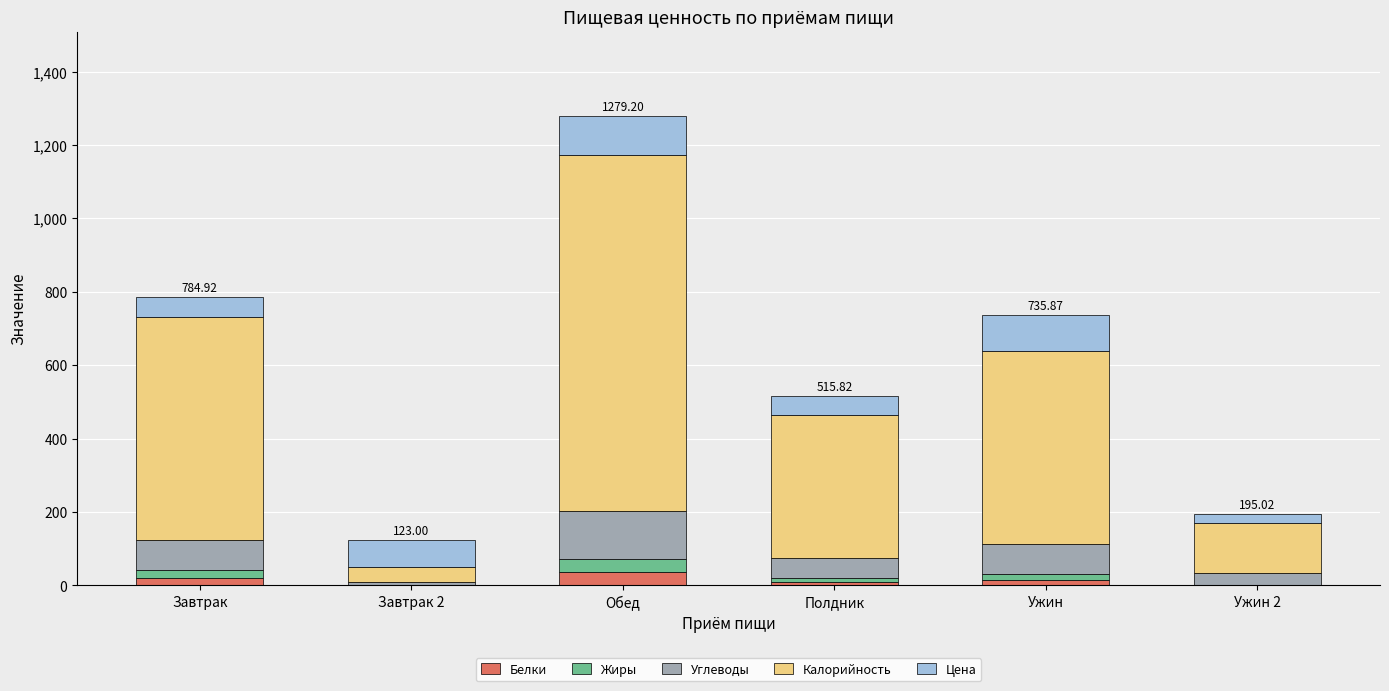

At which category is the sum across all series the highest?

Обед